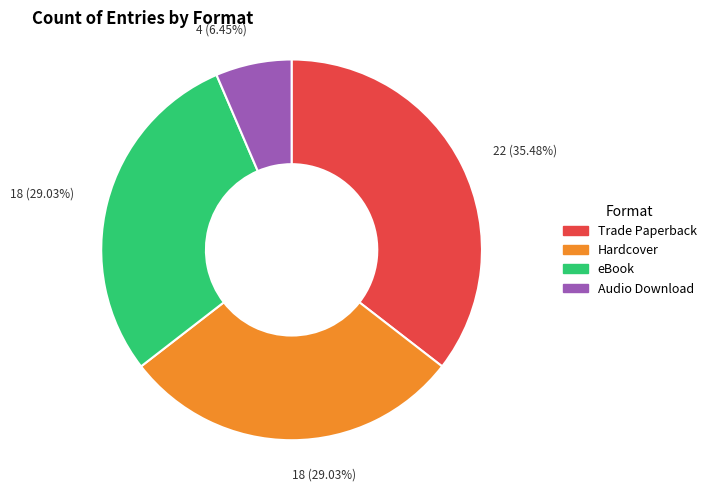

What percentage is the Hardcover slice, to the nearest percent?

29%